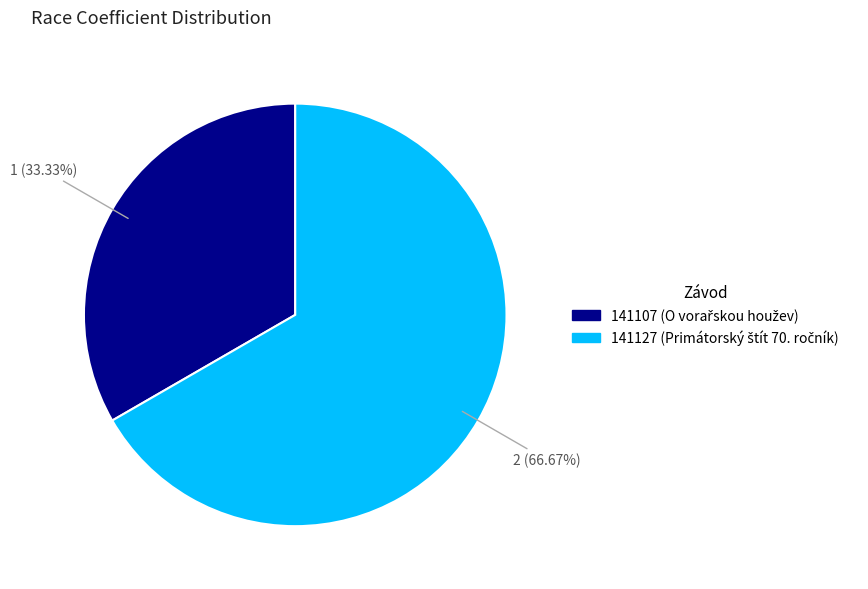

Rank the categories by value from highest to lowest.

141127, 141107